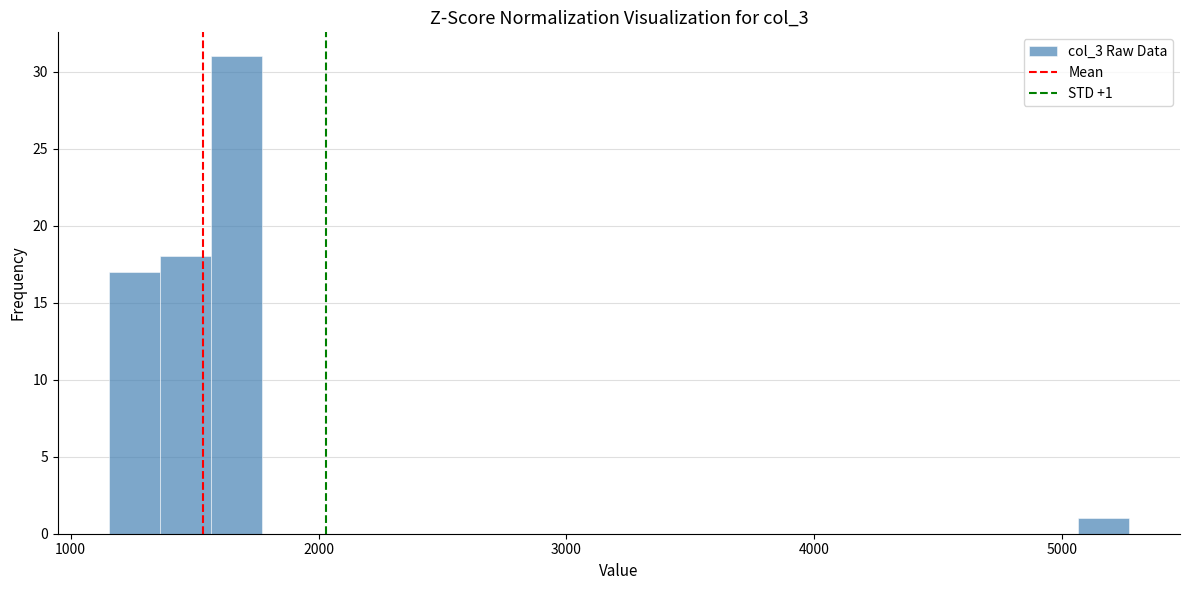

Read against the x-axis, roughly where is the centre of the tallest bar?

1700